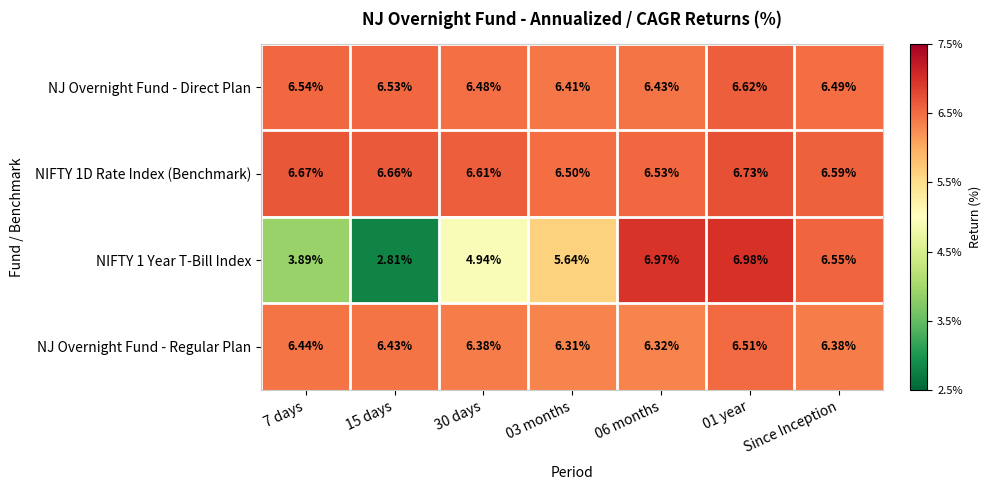

Is the value of NJ Overnight Fund - Direct Plan at 06 months greater than the value of NJ Overnight Fund - Regular Plan at 01 year?

No